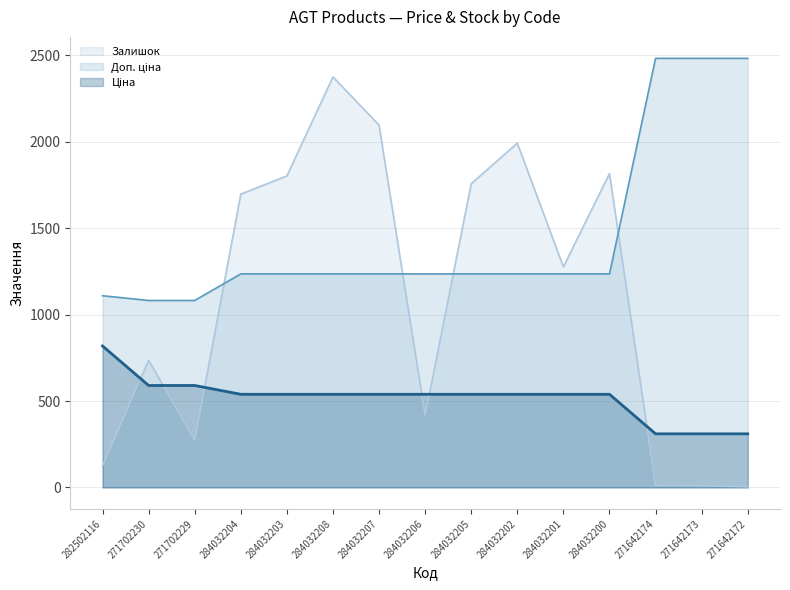

Reading right to left, list all the values displayed in this chart.

Ціна: 310.3	310.3	310.3	539.0	539.0	539.0	539.0	539.0	539.0	539.0	539.0	539.0	589.9	589.9	818.5
Доп. ціна: 2482.4	2482.4	2482.4	1235.4	1235.4	1235.4	1235.4	1235.4	1235.4	1235.4	1235.4	1235.4	1081.7	1081.7	1109.2
Залишок: 4.0	10.0	12.0	1816.0	1276.0	1992.0	1757.0	417.0	2096.0	2375.0	1802.0	1697.0	273.0	736.0	125.0